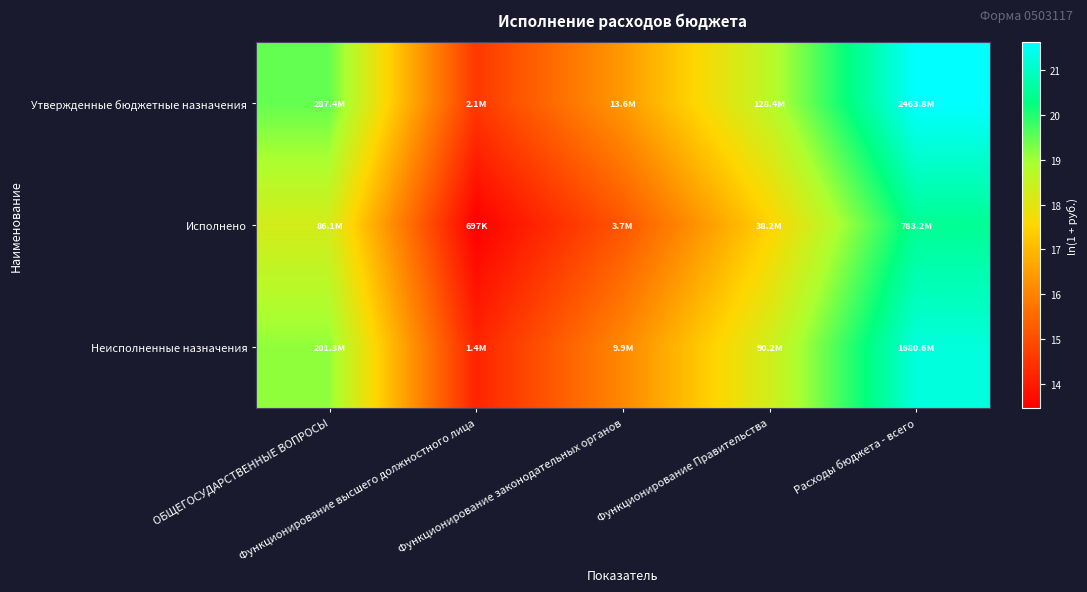

Reading right to left, transcribe all the data shown in this chart.

Утвержденные бюджетные назначения: Расходы бюджета - всего=21.6	Функционирование Правительства=18.7	Функционирование законодательных органов=16.4	Функционирование высшего должностного лица=14.6	ОБЩЕГОСУДАРСТВЕННЫЕ ВОПРОСЫ=19.5
Исполнено: Расходы бюджета - всего=20.5	Функционирование Правительства=17.5	Функционирование законодательных органов=15.1	Функционирование высшего должностного лица=13.5	ОБЩЕГОСУДАРСТВЕННЫЕ ВОПРОСЫ=18.3
Неисполненные назначения: Расходы бюджета - всего=21.2	Функционирование Правительства=18.3	Функционирование законодательных органов=16.1	Функционирование высшего должностного лица=14.2	ОБЩЕГОСУДАРСТВЕННЫЕ ВОПРОСЫ=19.1